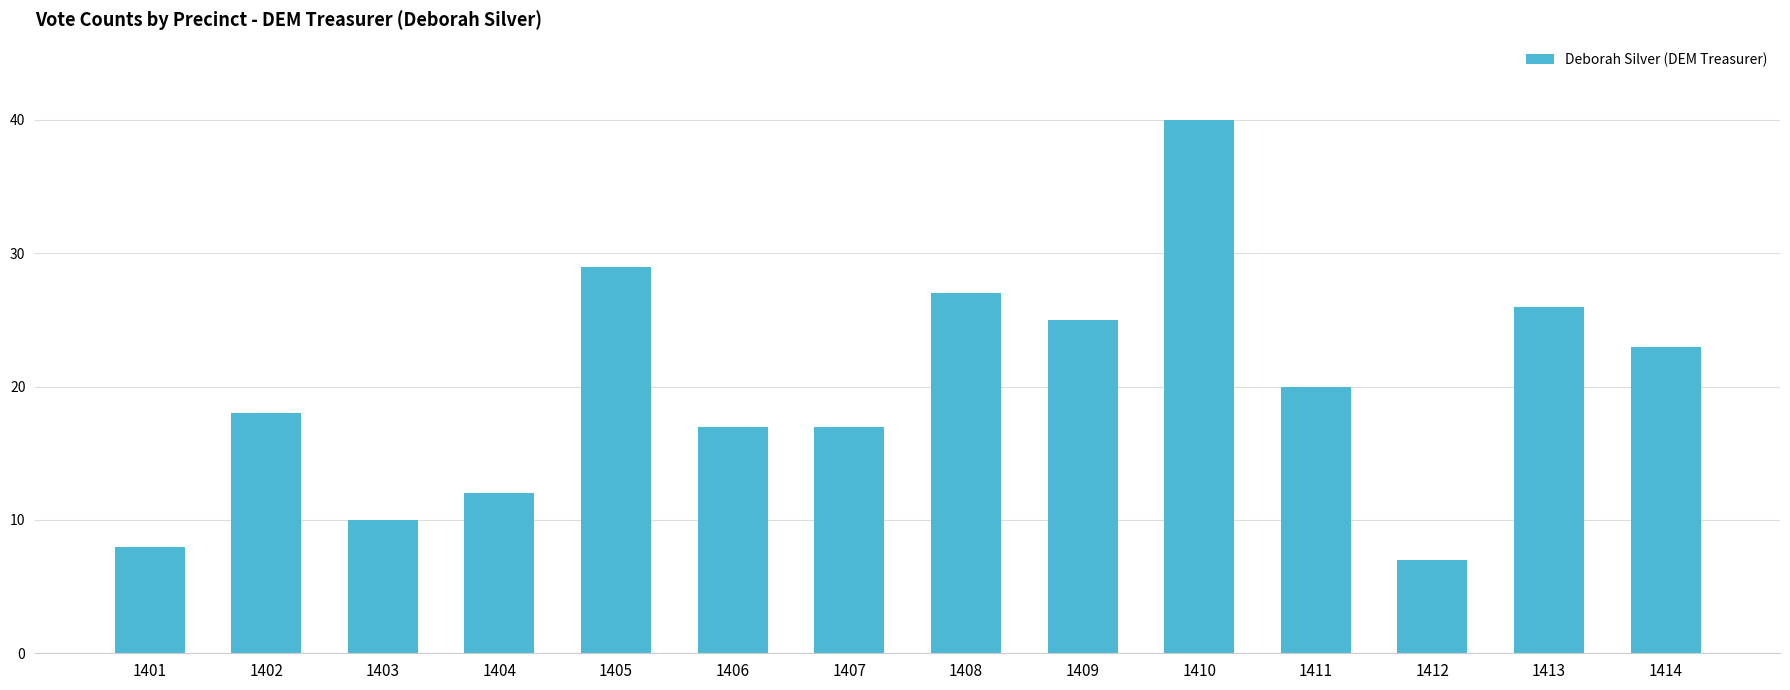

At which category does the chart reach its minimum across all series?

1412